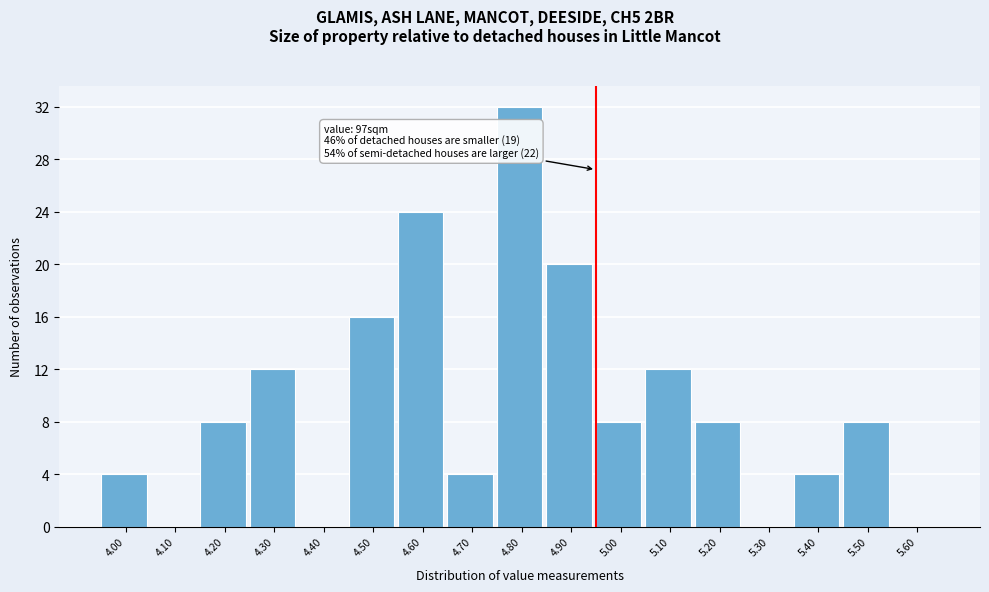

Reading left to right, list all the values displayed in this chart.

4.00=4	4.10=0	4.20=8	4.30=12	4.40=0	4.50=16	4.60=24	4.70=4	4.80=32	4.90=20	5.00=8	5.10=12	5.20=8	5.30=0	5.40=4	5.50=8	5.60=0